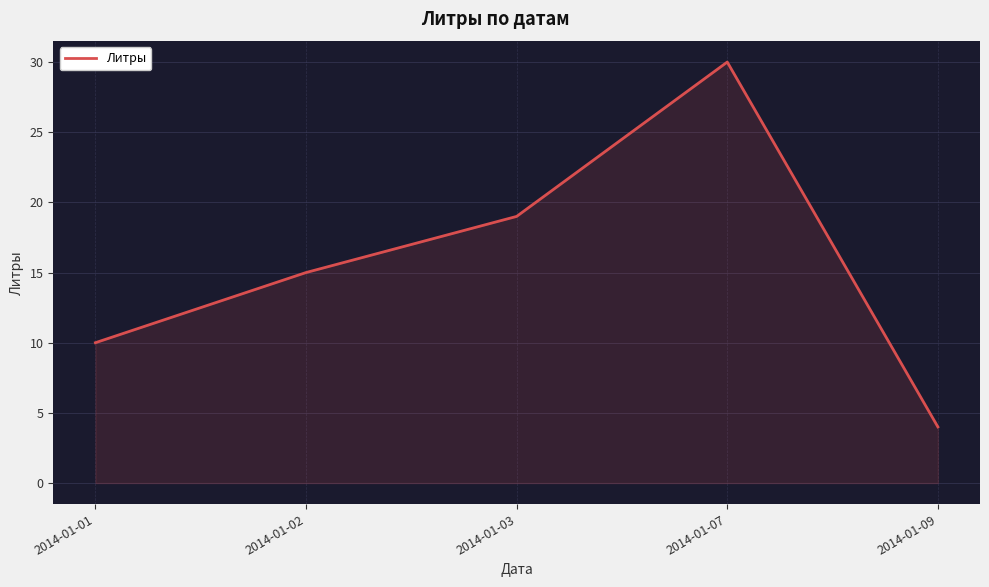

Is it true that the value at 2014-01-01 is 4?

False